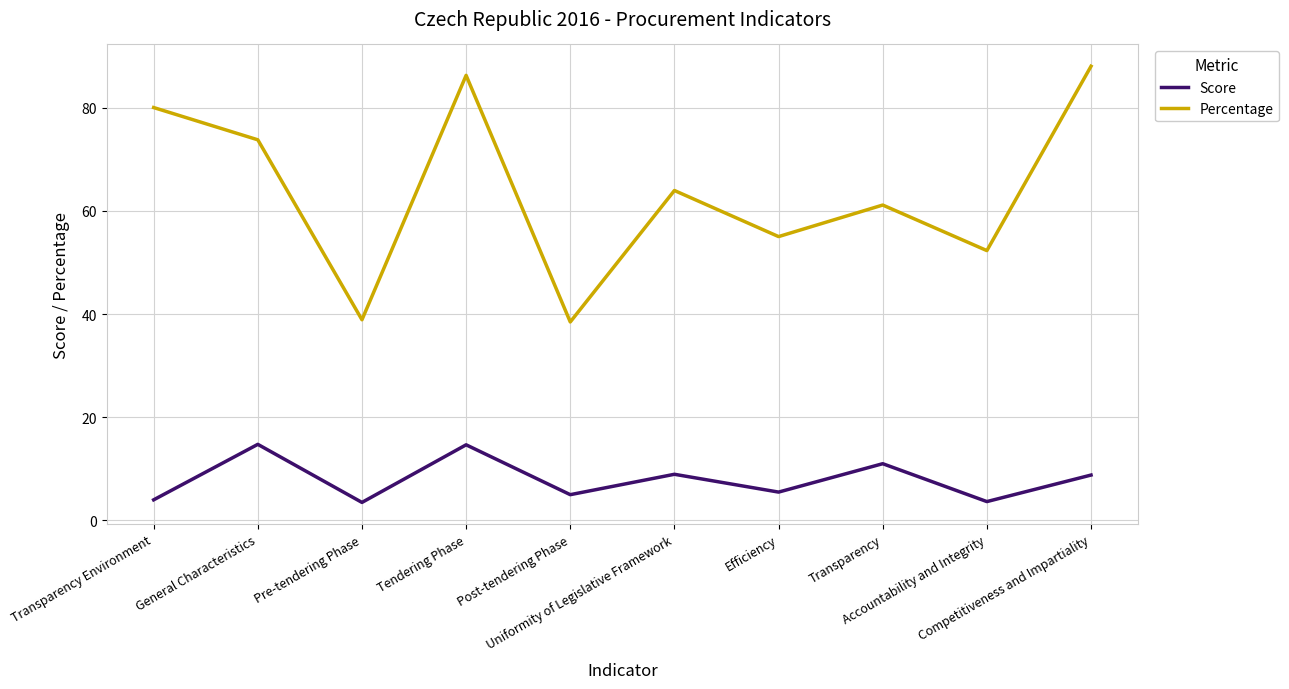

True or false: Percentage and Score cross at least once.

False